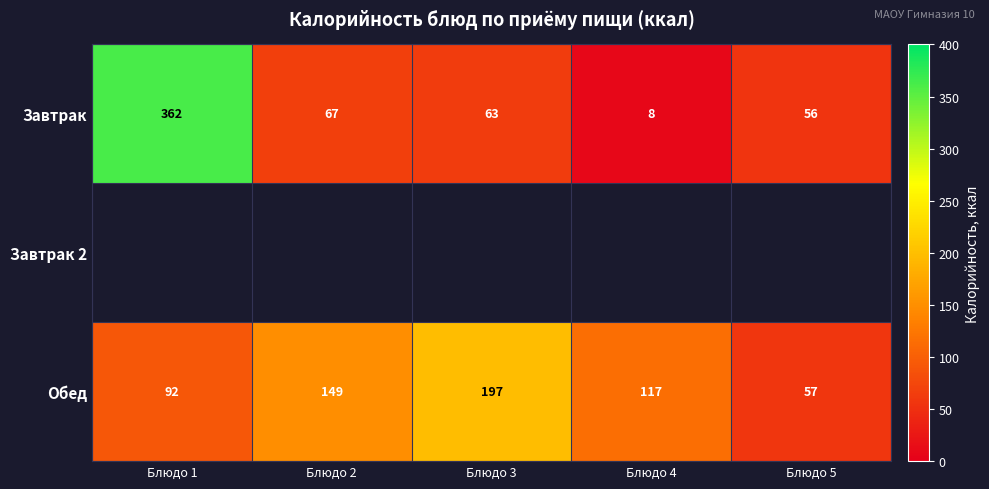

How many data points in Обед are less than 117?

2